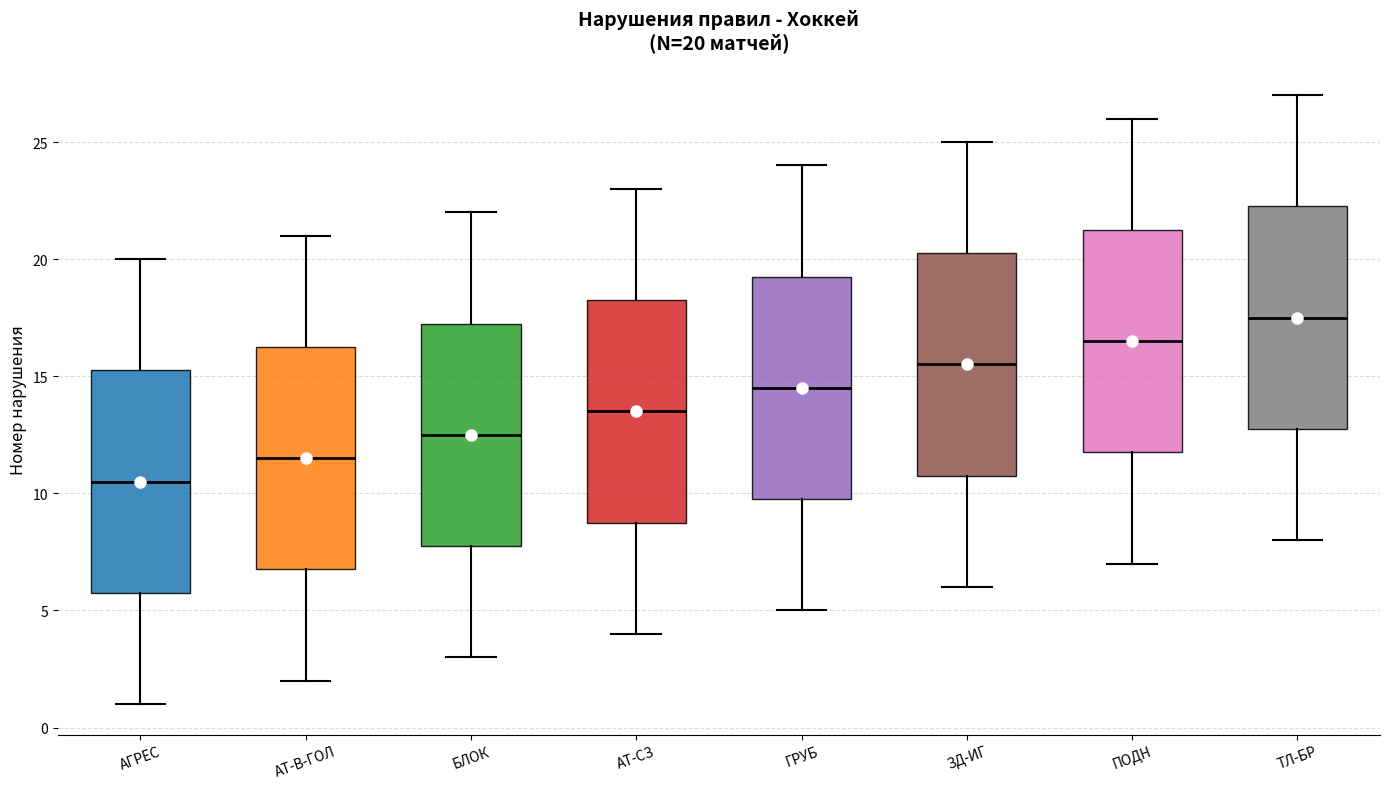

Which box has the highest median line?

ТЛ-БР